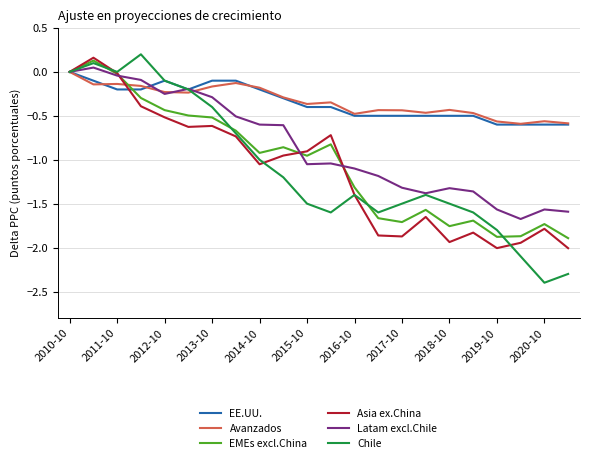

What is the smallest value displayed?

-2.4